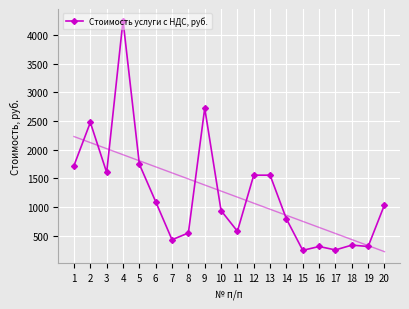

How many lines are shown in the chart?

1